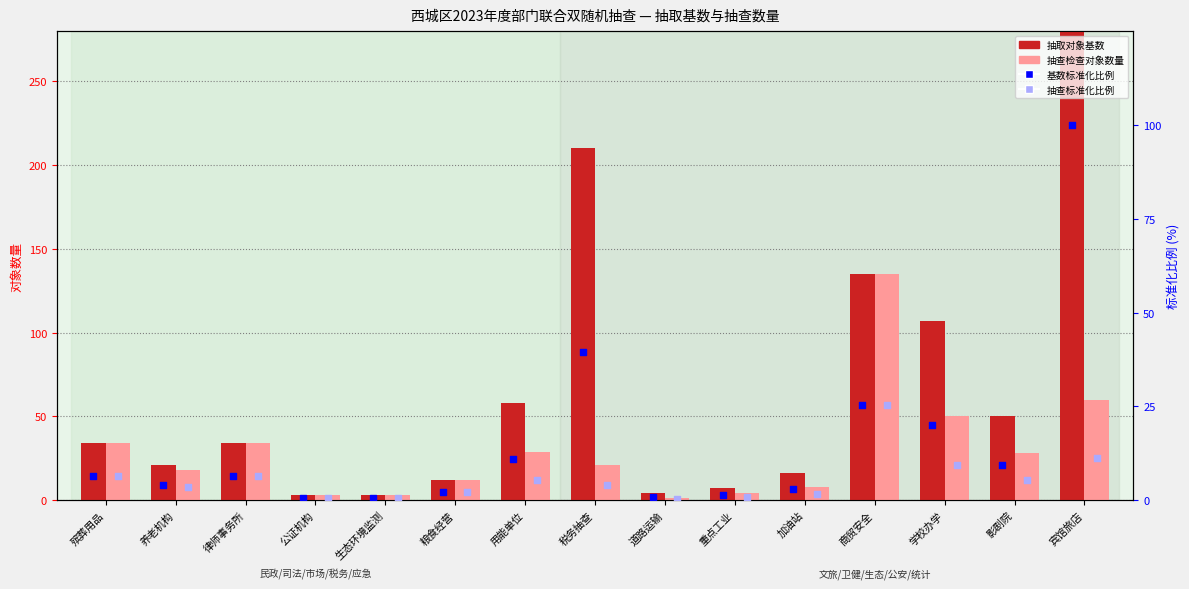

At which category is the sum across all series the highest?

宾馆旅店